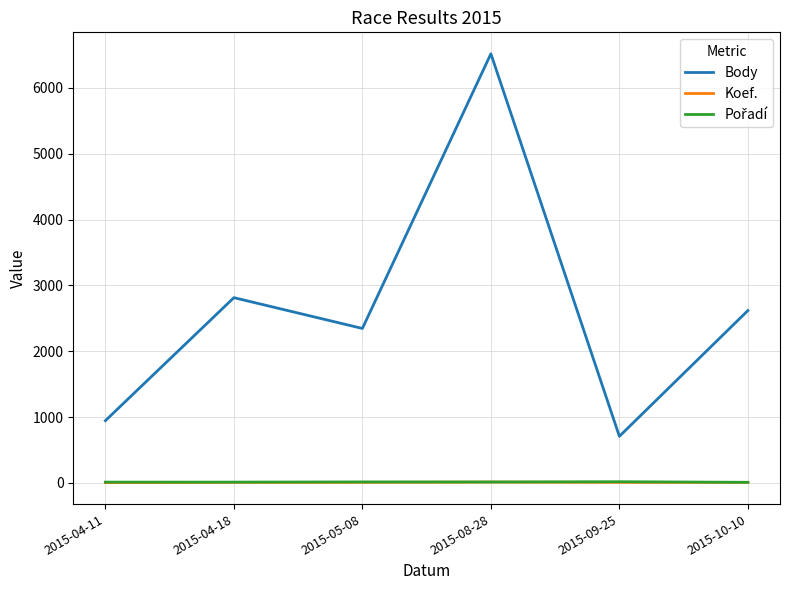

What is the minimum value for Body?

707